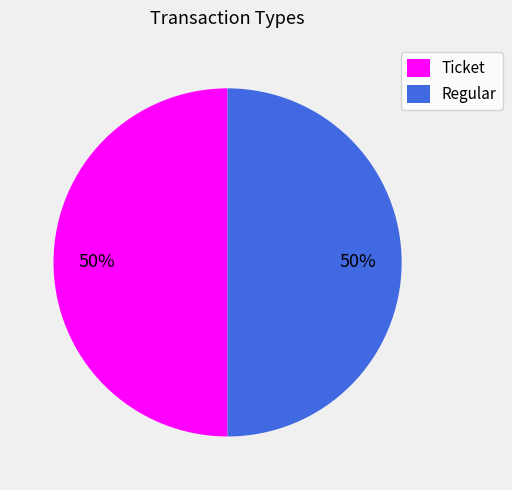

To the nearest percent, what is the combined percentage of Regular and Ticket?

100%